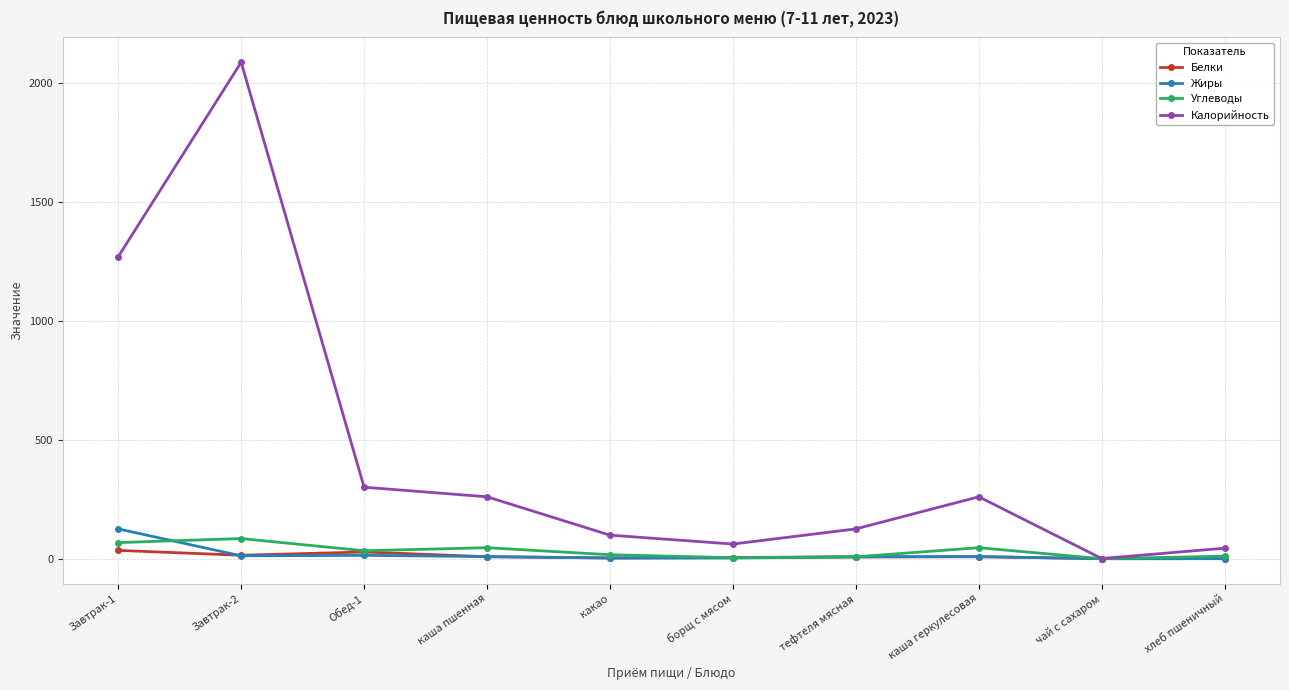

What position from the left is каша пшенная?

4